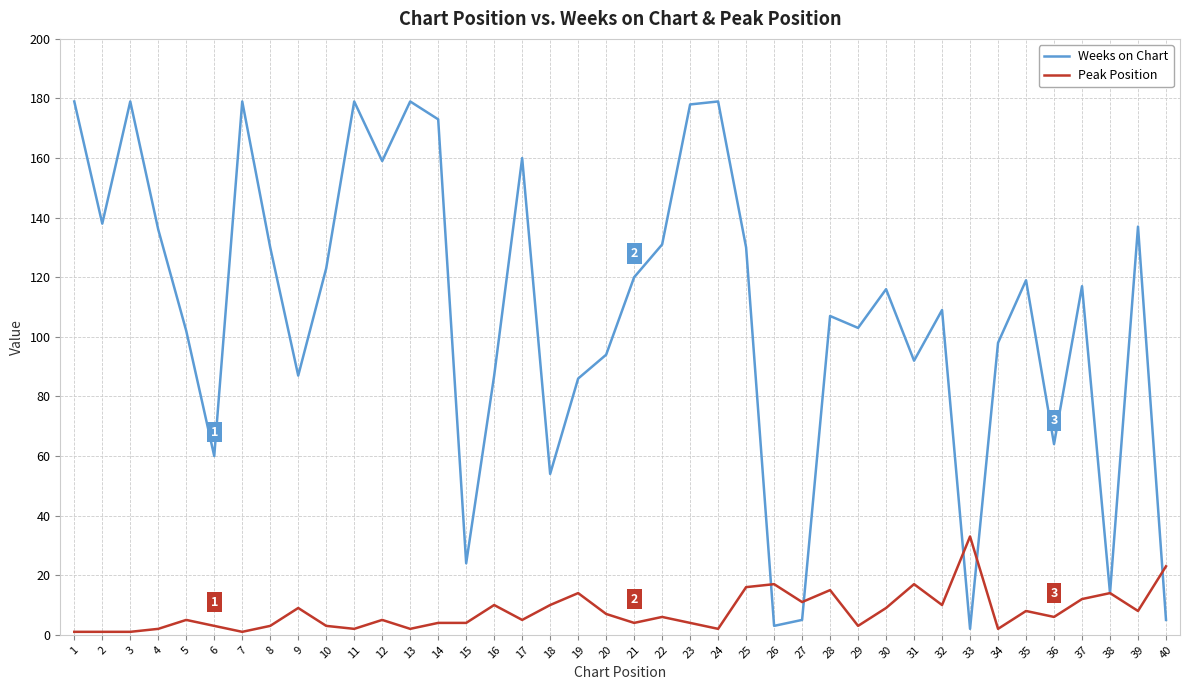

Which category has the highest value in the Peak Position series?

33